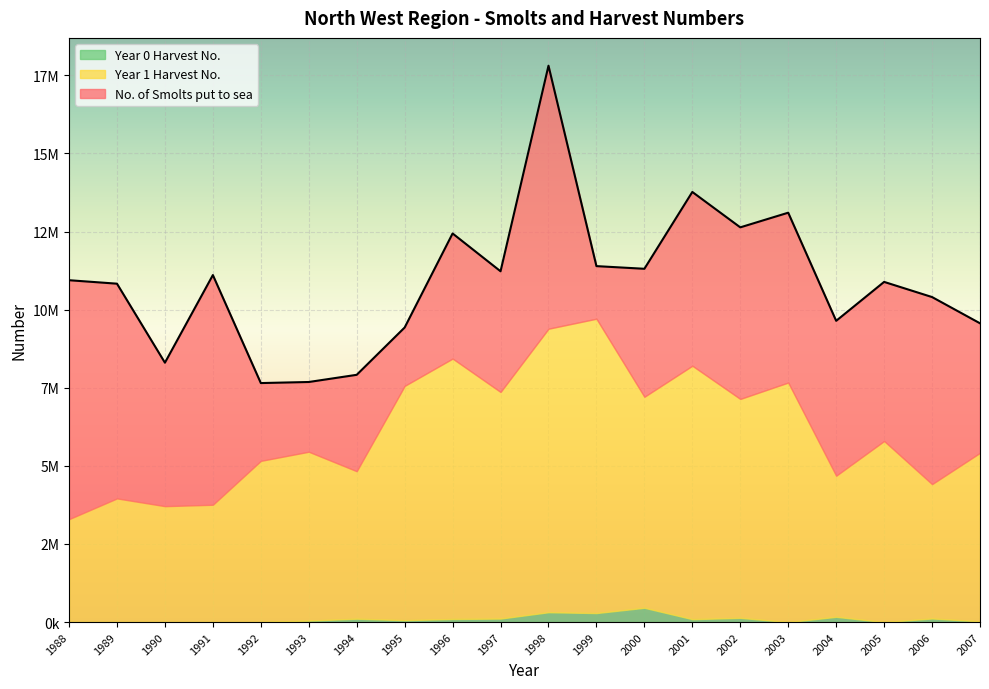

Read the No. of Smolts put to sea value at 2000.

11308000